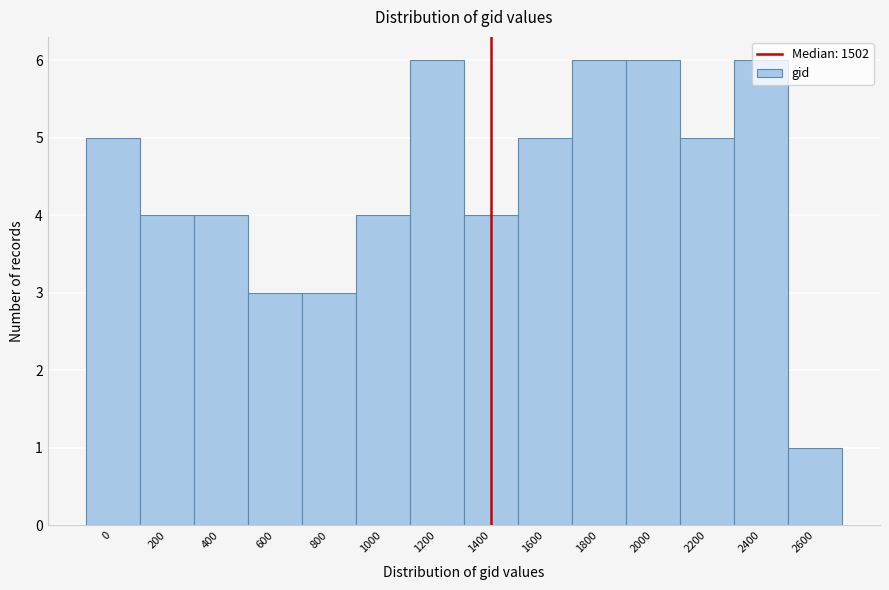

What is the difference between the second highest and minimum values?

5